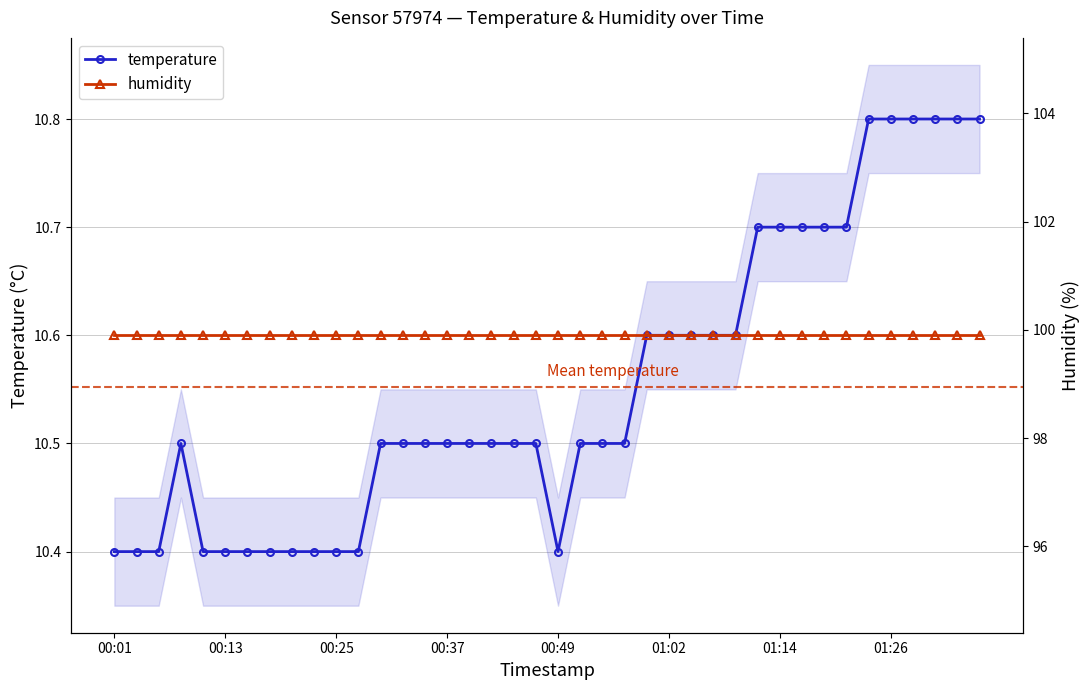

What are all the series names shown in the legend?

temperature, humidity